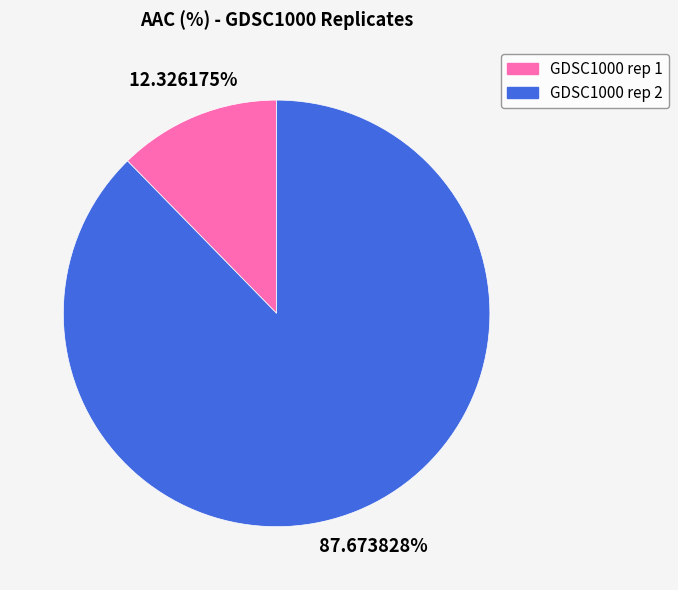

To the nearest percent, what percentage of the pie is GDSC1000 rep 1?

12%